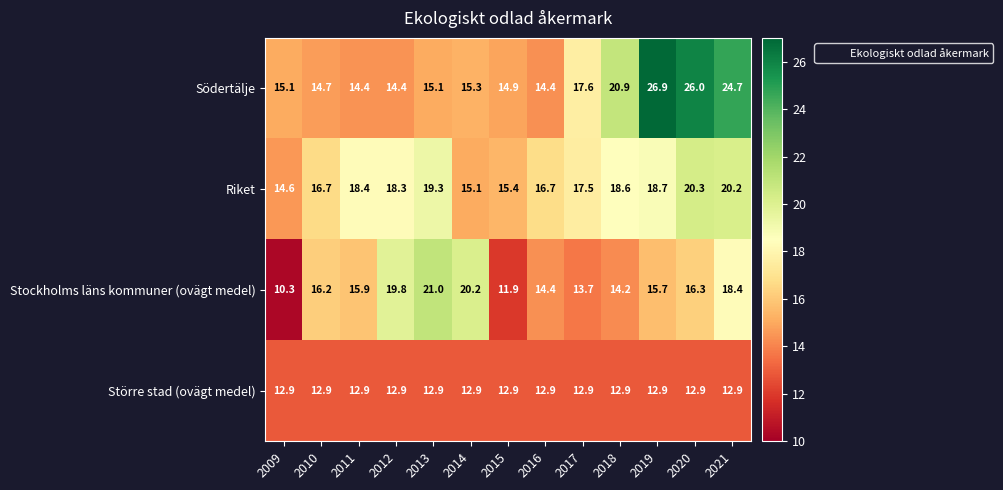

What is the smallest value displayed?

10.3